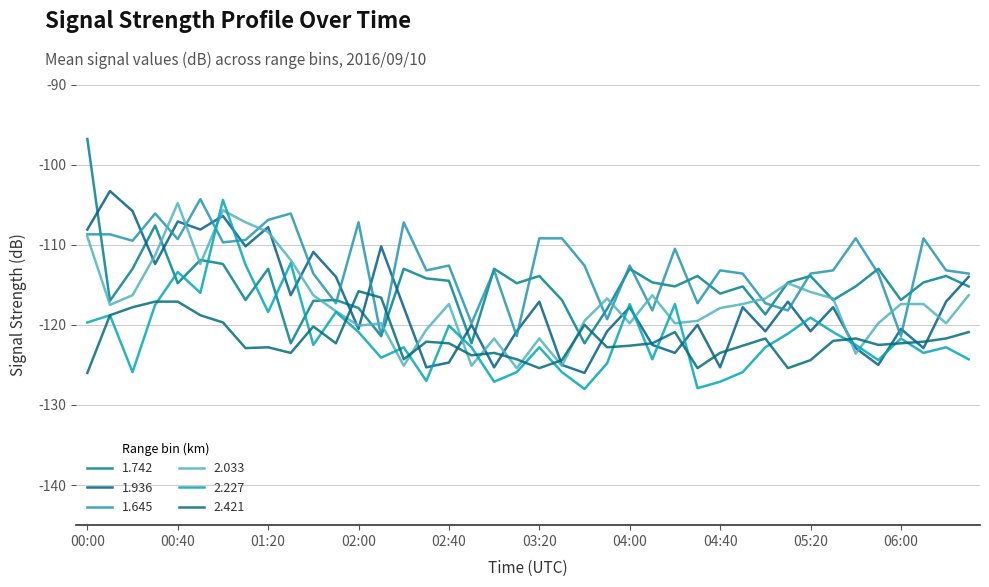

Does the chart display data point markers on the line(s)?

No